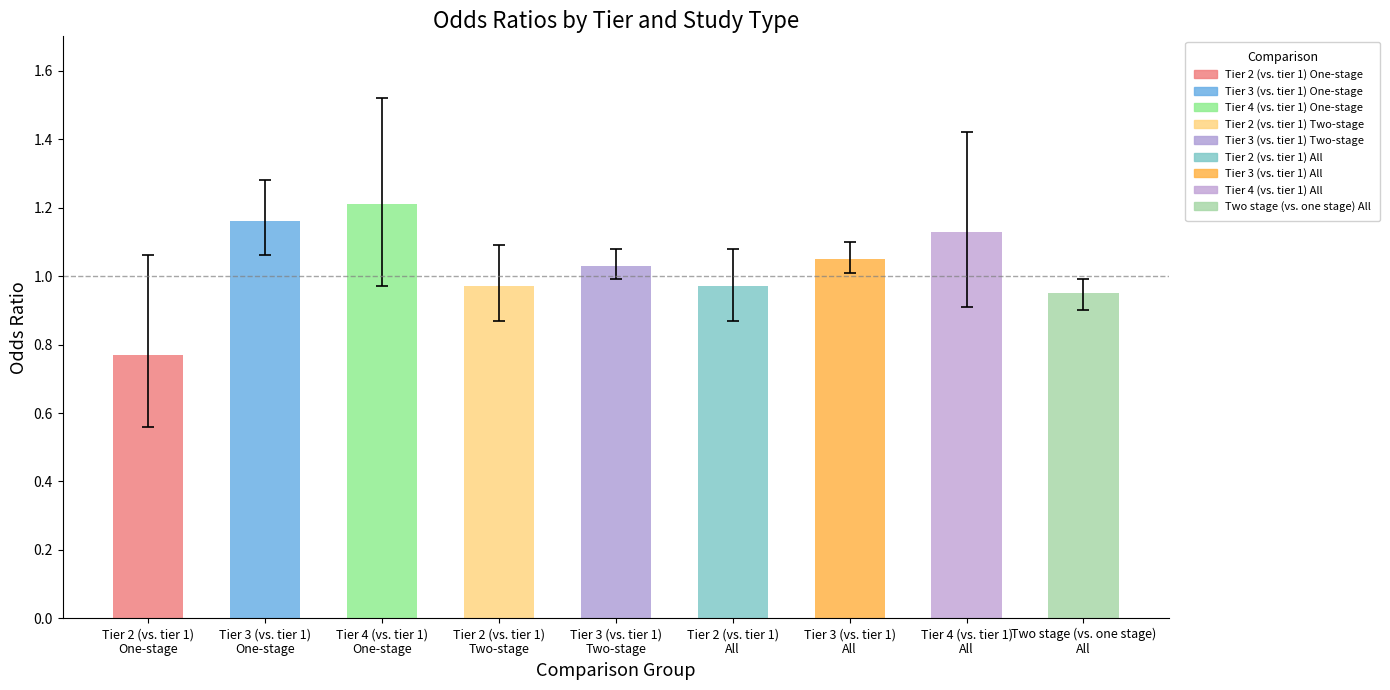

The CI upper series shows 1.1 at Tier 2 (vs. tier 1)
Two-stage. True or false?

True